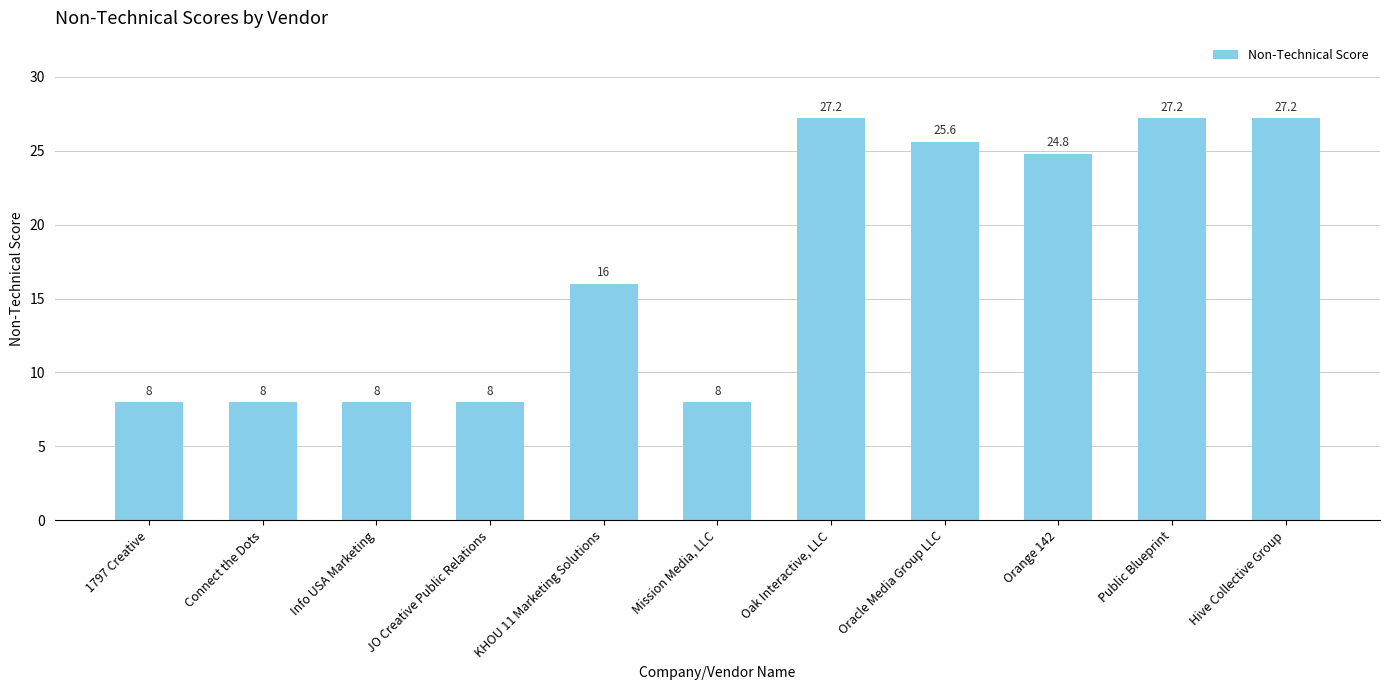

True or false: the data shows 8.4 at Public Blueprint.

False